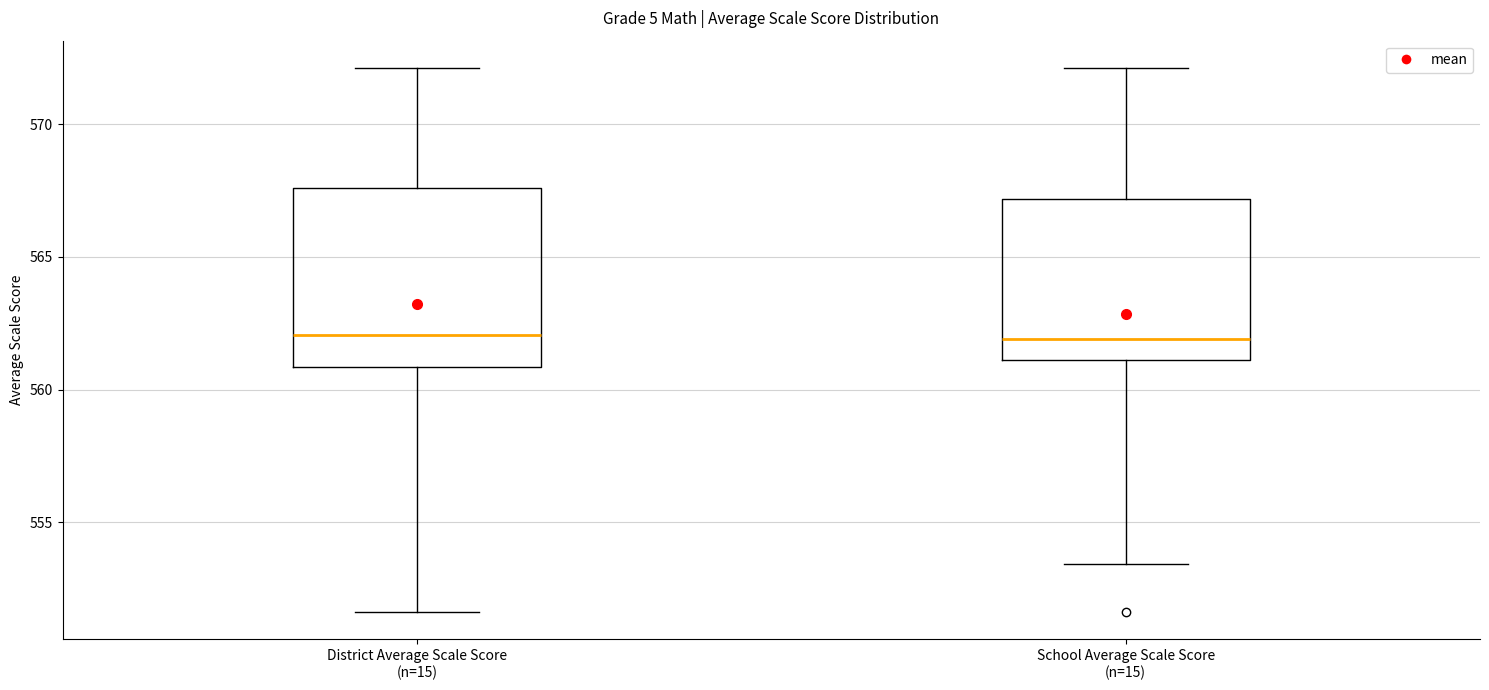

Where is the upper edge of the box for School Average Scale Score (n=15) on the y-axis? The values are not printed on the chart, so give them approximately, as read against the axis.

567.0